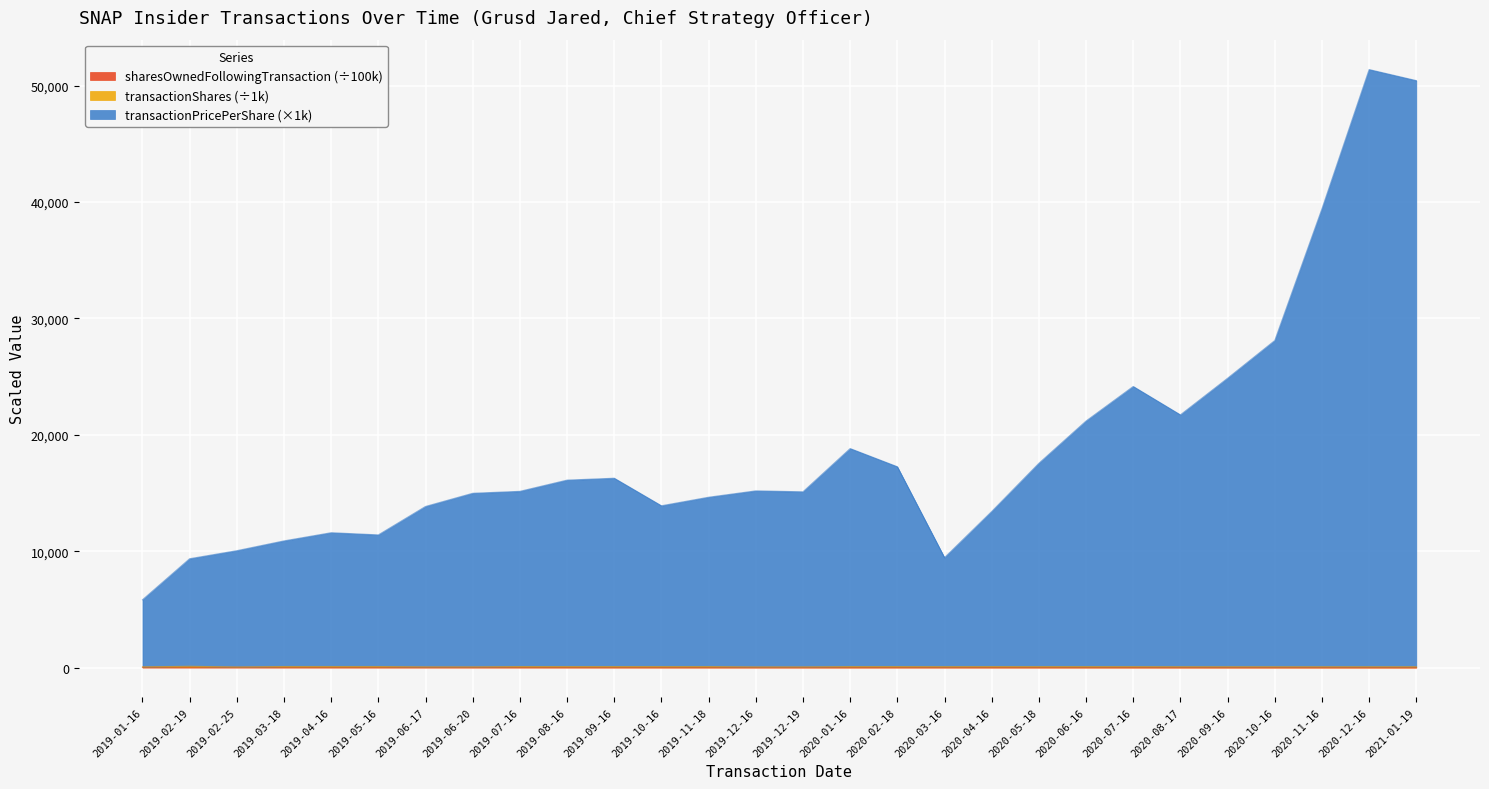

At how many categories does at least one series exceed 30714?

3